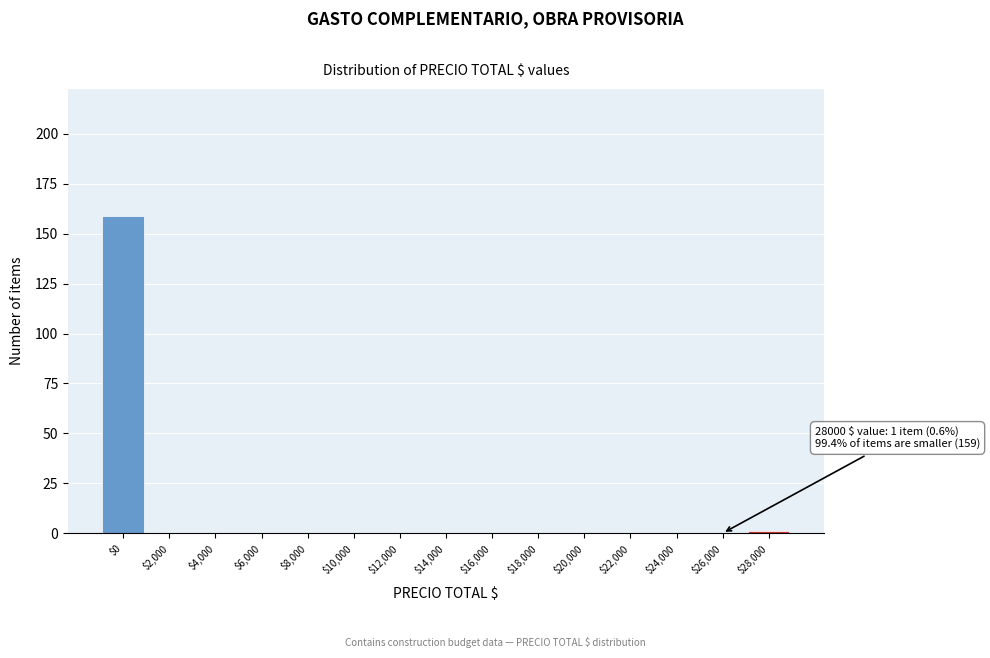

What is the sum of all values?

160